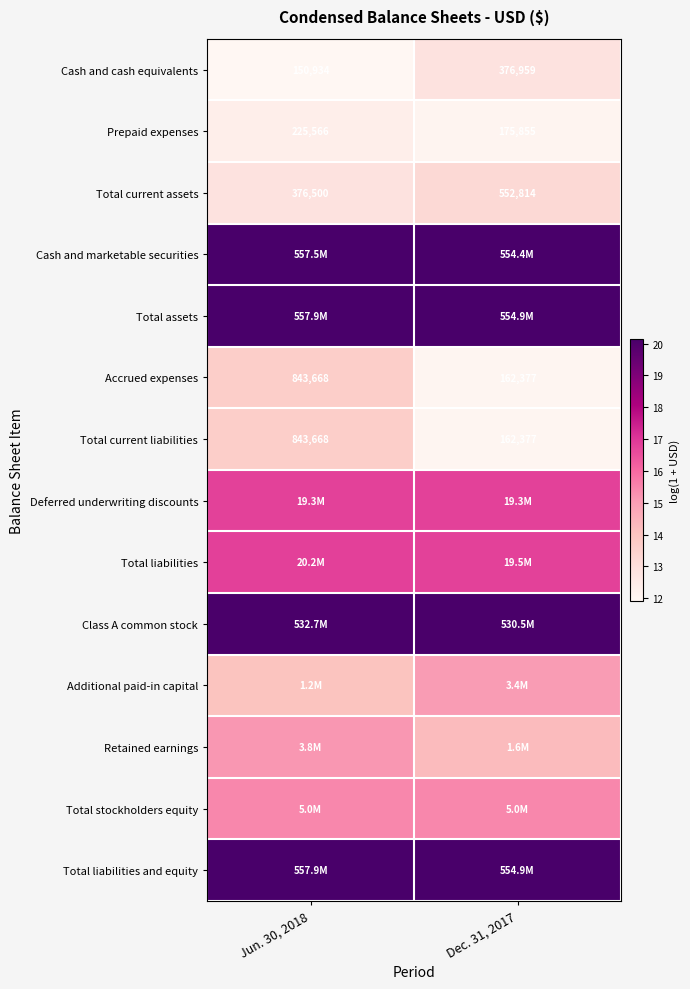

At Dec. 31, 2017, list the series in order from smallest to largest.

Accrued expenses, Total current liabilities, Prepaid expenses, Cash and cash equivalents, Total current assets, Retained earnings, Additional paid-in capital, Total stockholders equity, Deferred underwriting discounts, Total liabilities, Class A common stock, Cash and marketable securities, Total assets, Total liabilities and equity